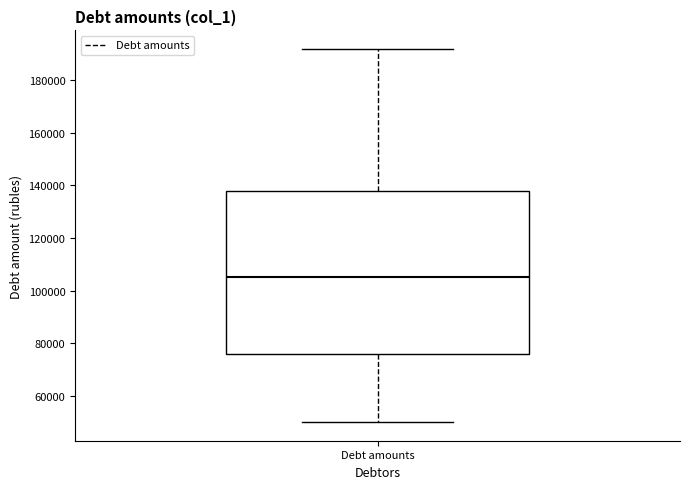

Where does the lower whisker of the box for Debt amounts end on the y-axis? The values are not printed on the chart, so give them approximately, as read against the axis.

50000